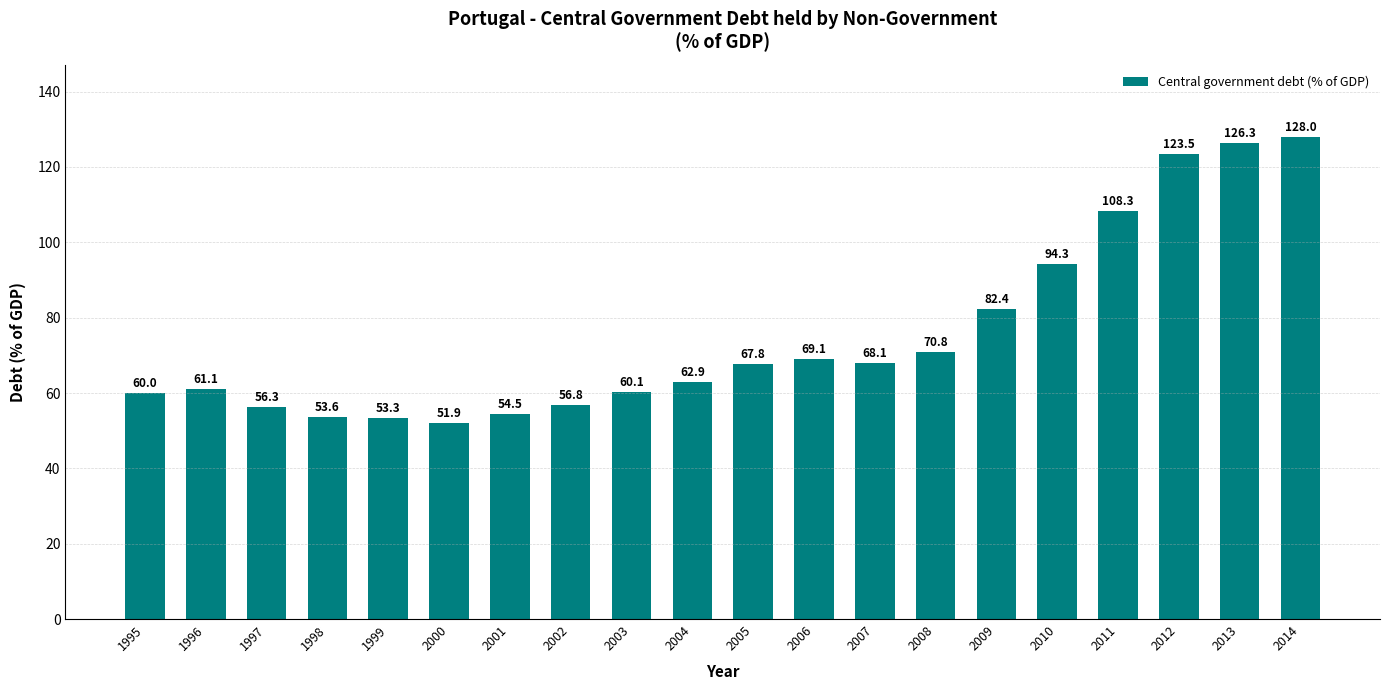

Approximately how many times larger is the value at 2005 compared to 1997?

1.2